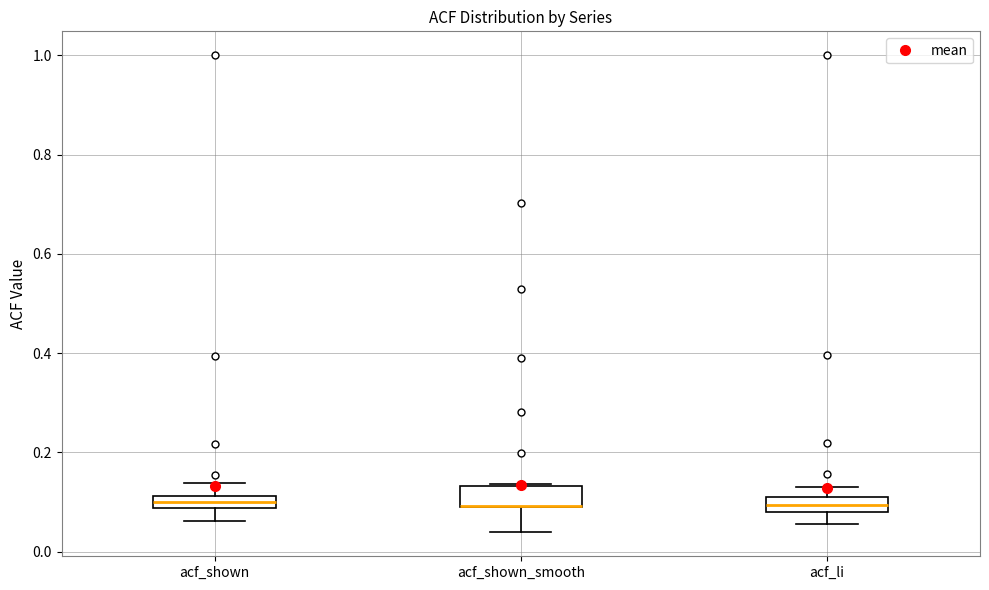

Where does the median line of the box for acf_shown sit on the y-axis? The values are not printed on the chart, so give them approximately, as read against the axis.

0.10